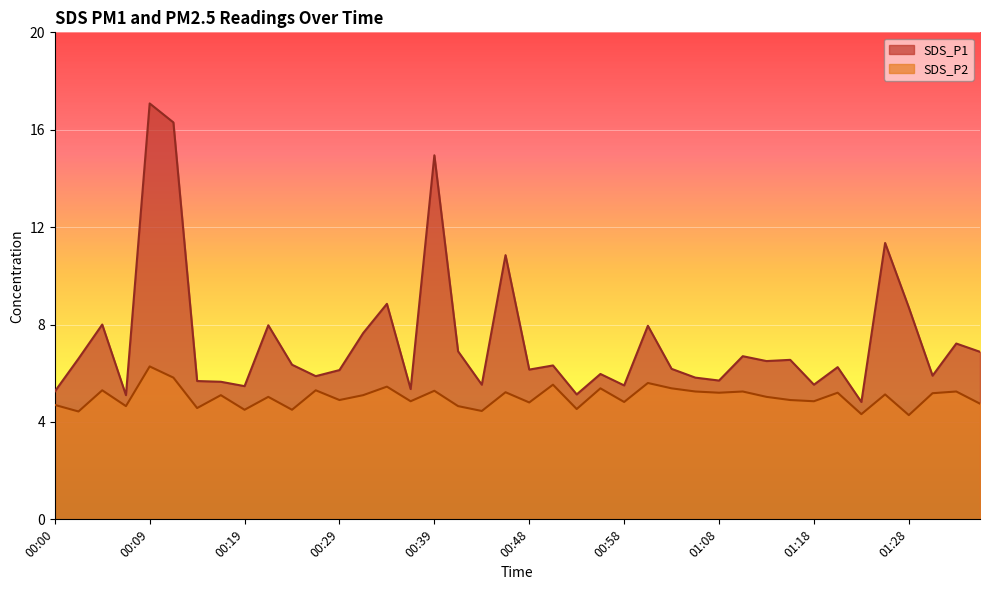

In SDS_P2, how many points are lower than both neighbors (excluding endpoints)?

15